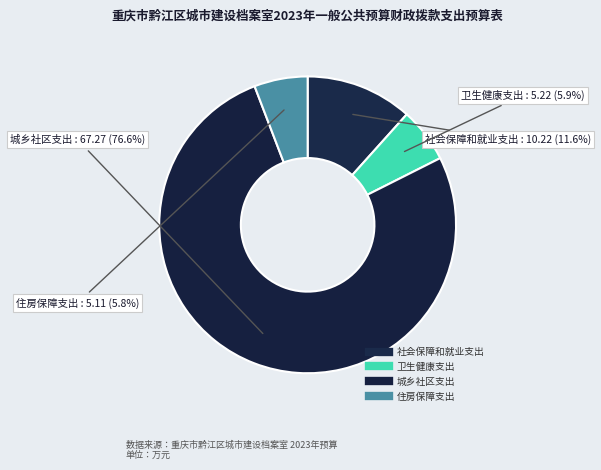

True or false: 住房保障支出 accounts for 6% of the total.

True